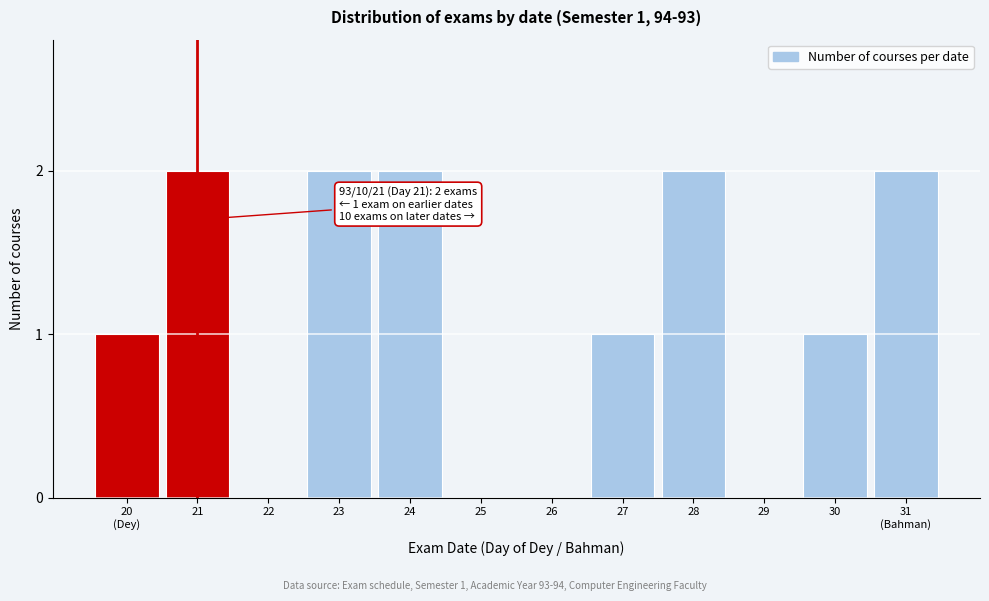

What is the sum of all values?

13